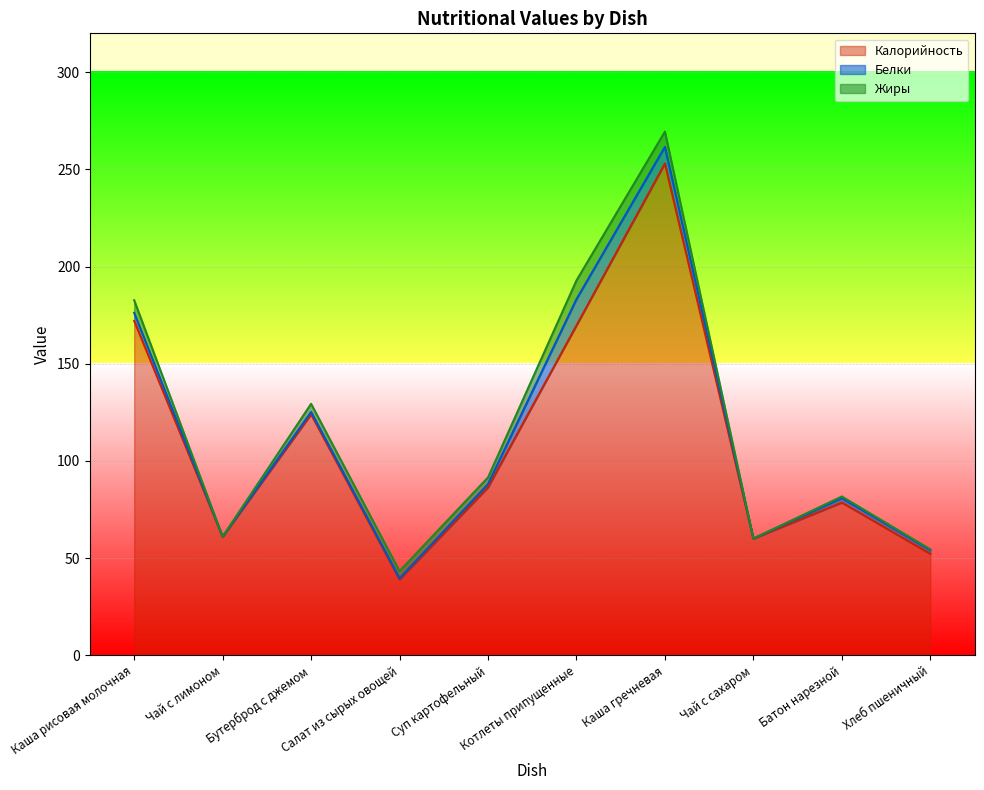

How many lines are shown in the chart?

3